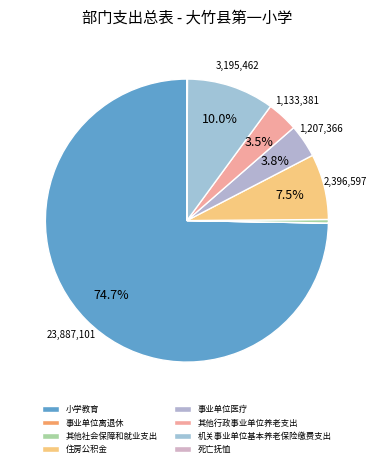

What is the ratio of the value at 其他社会保障和就业支出 to the value at 住房公积金?

0.1